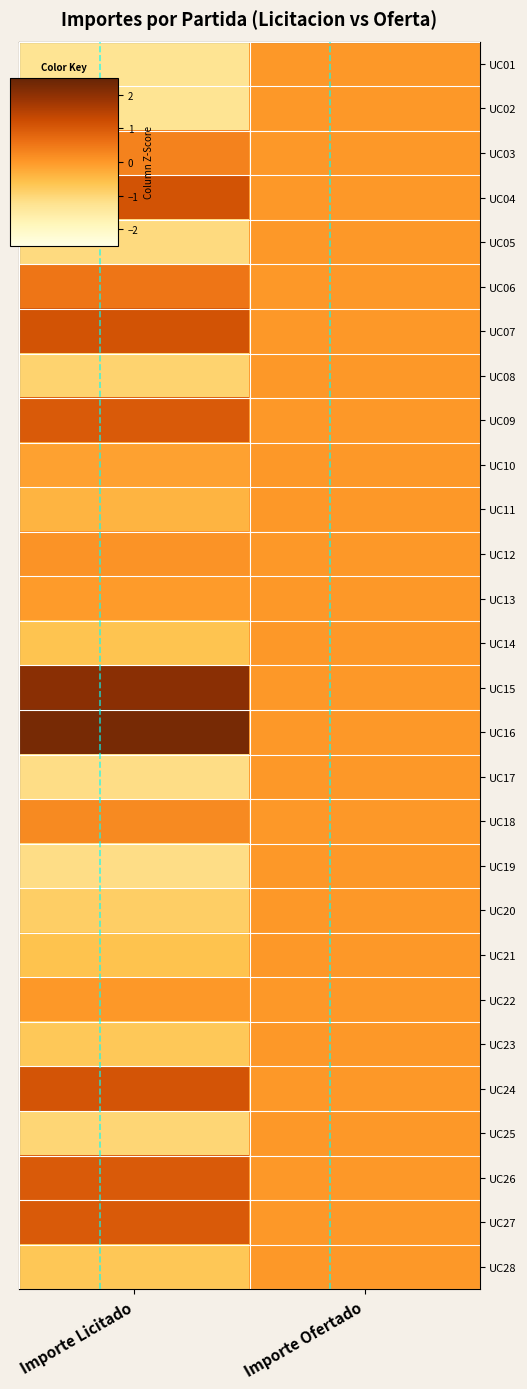

Reading right to left, extract all data points from this chart.

UC01: Importe Ofertado=0.0	Importe Licitado=-1.3
UC02: Importe Ofertado=0.0	Importe Licitado=-1.3
UC03: Importe Ofertado=0.0	Importe Licitado=0.3
UC04: Importe Ofertado=0.0	Importe Licitado=1.1
UC05: Importe Ofertado=0.0	Importe Licitado=-1.1
UC06: Importe Ofertado=0.0	Importe Licitado=0.5
UC07: Importe Ofertado=0.0	Importe Licitado=1.1
UC08: Importe Ofertado=0.0	Importe Licitado=-0.9
UC09: Importe Ofertado=0.0	Importe Licitado=1.0
UC10: Importe Ofertado=0.0	Importe Licitado=-0.1
UC11: Importe Ofertado=0.0	Importe Licitado=-0.4
UC12: Importe Ofertado=0.0	Importe Licitado=0.1
UC13: Importe Ofertado=0.0	Importe Licitado=-0.0
UC14: Importe Ofertado=0.0	Importe Licitado=-0.6
UC15: Importe Ofertado=0.0	Importe Licitado=2.0
UC16: Importe Ofertado=0.0	Importe Licitado=2.3
UC17: Importe Ofertado=0.0	Importe Licitado=-1.1
UC18: Importe Ofertado=0.0	Importe Licitado=0.2
UC19: Importe Ofertado=0.0	Importe Licitado=-1.1
UC20: Importe Ofertado=0.0	Importe Licitado=-0.8
UC21: Importe Ofertado=0.0	Importe Licitado=-0.6
UC22: Importe Ofertado=0.0	Importe Licitado=0.0
UC23: Importe Ofertado=0.0	Importe Licitado=-0.7
UC24: Importe Ofertado=0.0	Importe Licitado=1.1
UC25: Importe Ofertado=0.0	Importe Licitado=-1.0
UC26: Importe Ofertado=0.0	Importe Licitado=1.0
UC27: Importe Ofertado=0.0	Importe Licitado=1.0
UC28: Importe Ofertado=0.0	Importe Licitado=-0.7